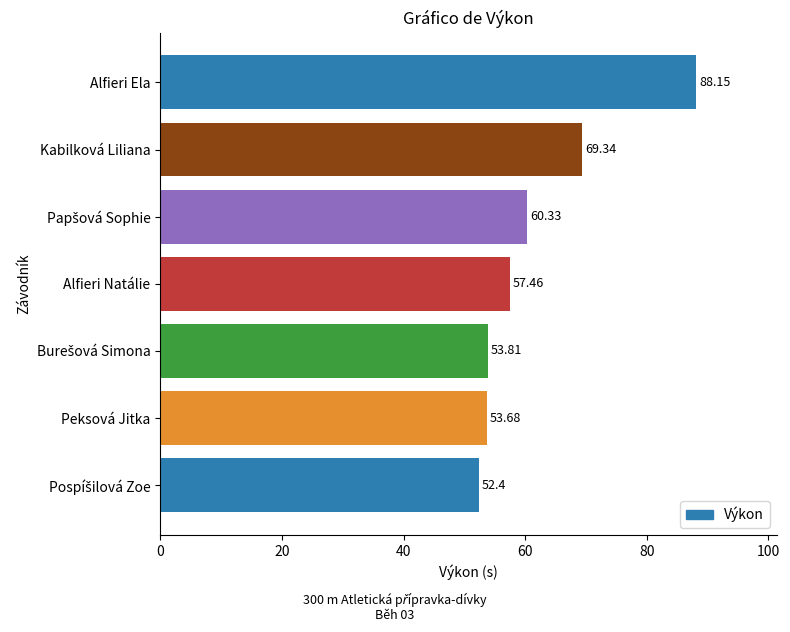

What is the sum of all values?

435.2